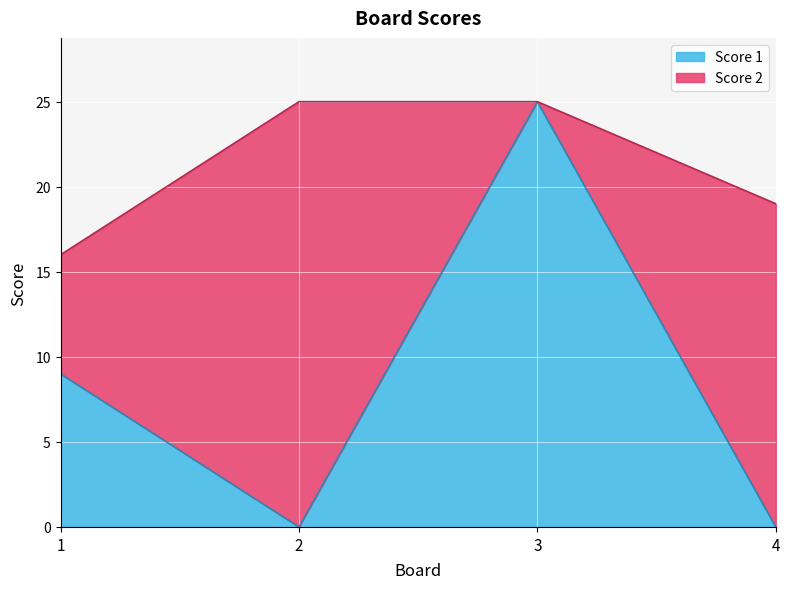

The value at 3 is 25. True or false?

True